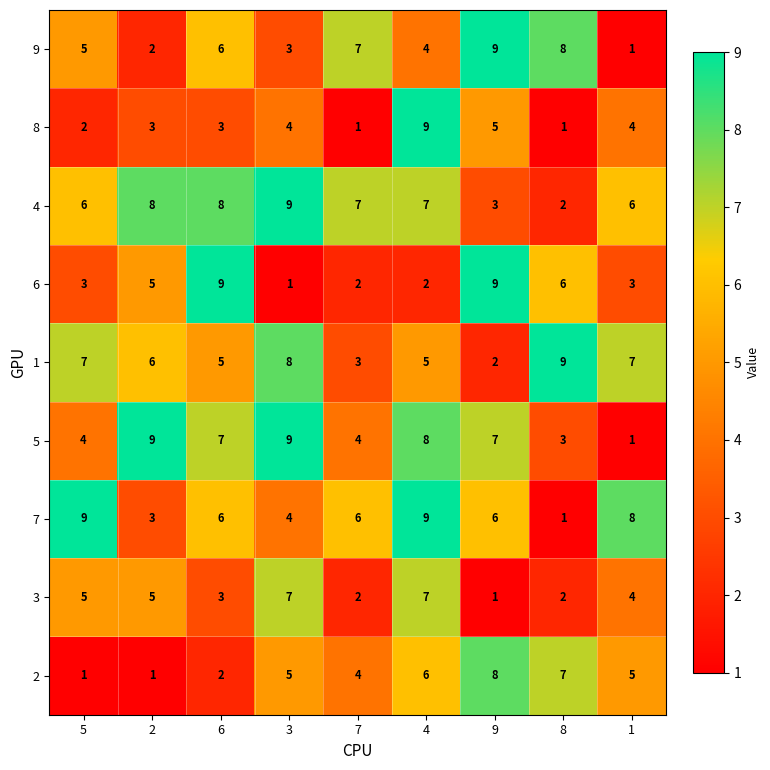

Between 9 and 1, which series saw the biggest shift?

9